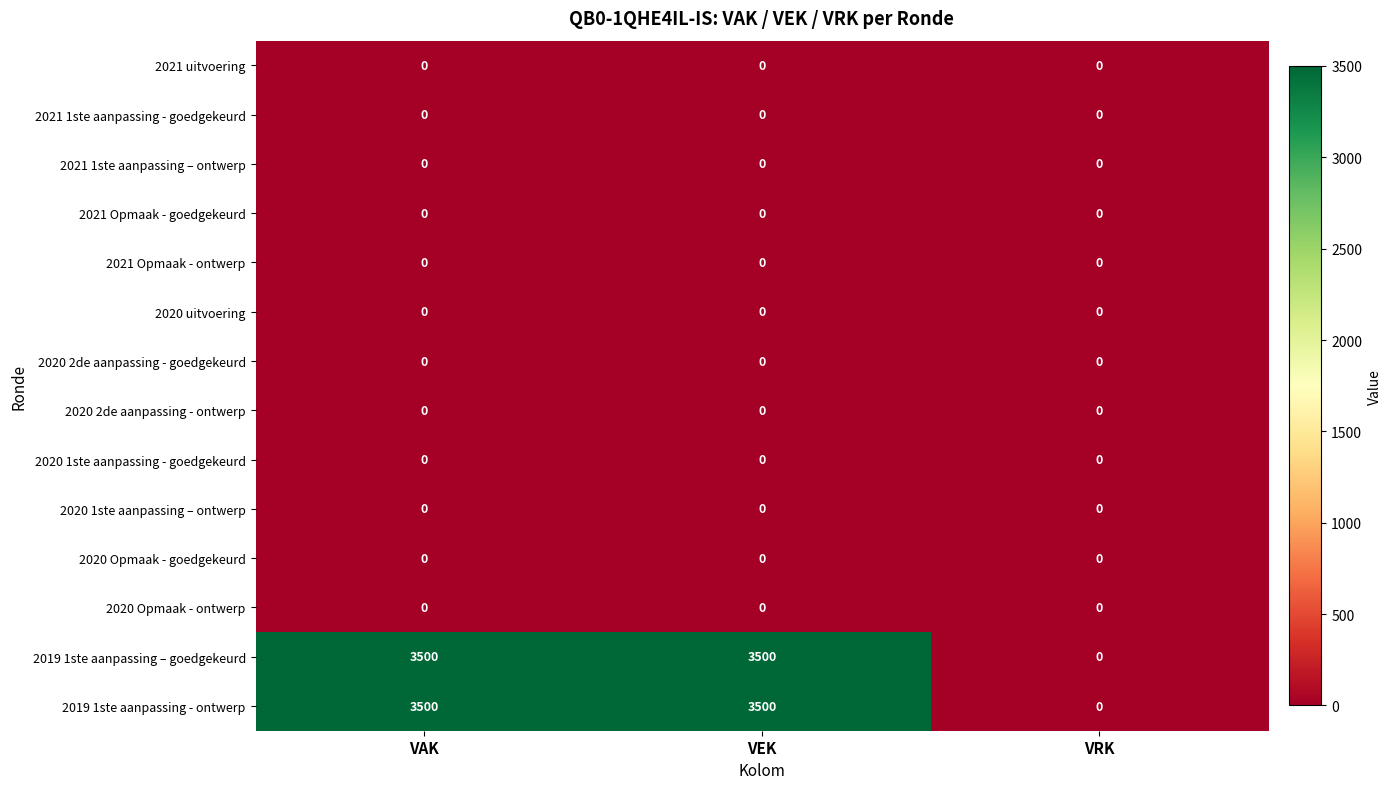

What is the difference between the highest and lowest values at VEK?

3500